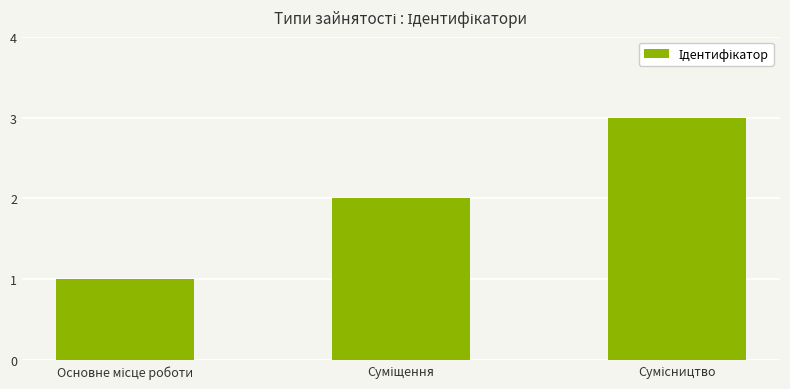

What is the greatest value displayed?

3